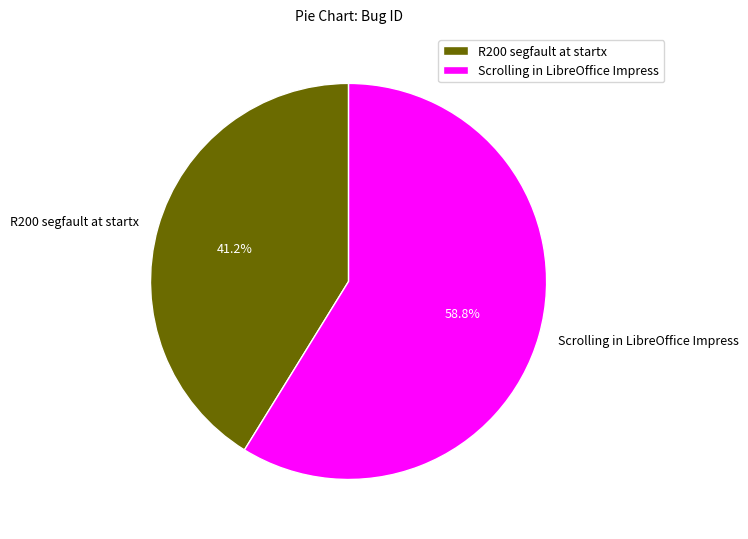

Which has a higher value, Scrolling in LibreOffice Impress or R200 segfault at startx?

Scrolling in LibreOffice Impress